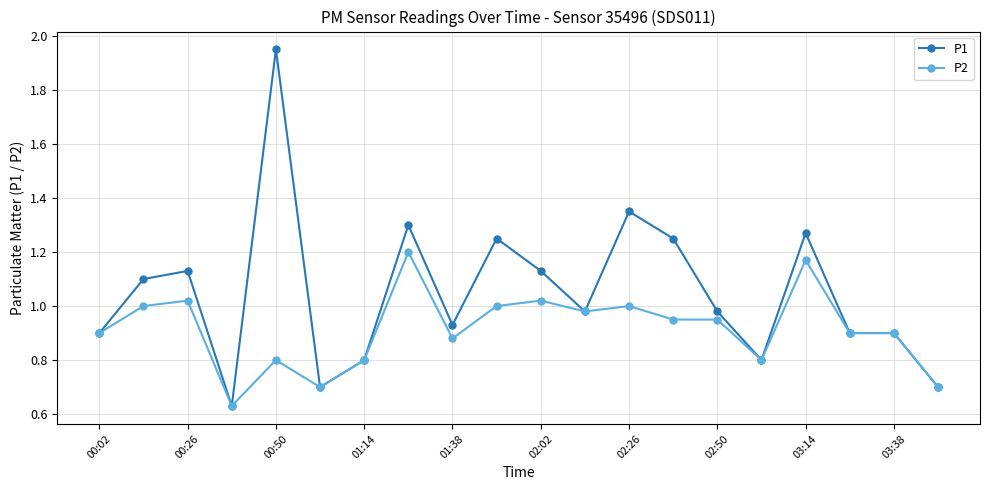

Which series has the largest total across all categories?

P1